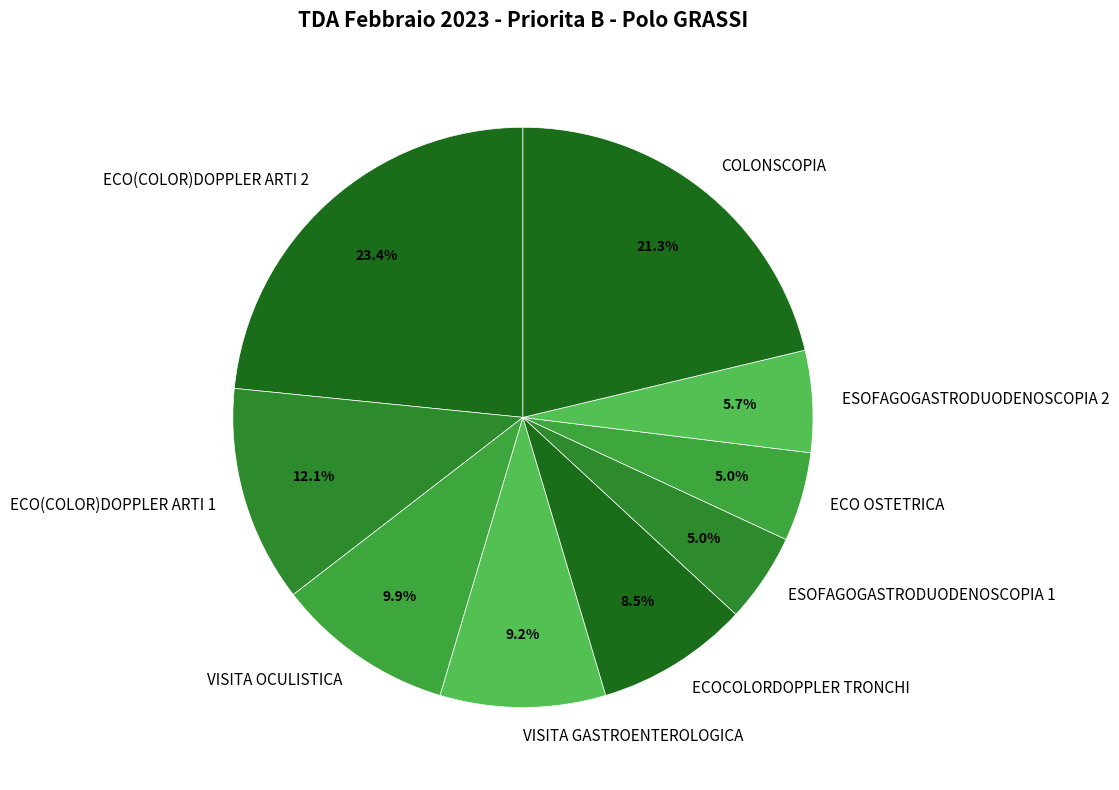

To the nearest percent, what is the average slice percentage?

11%